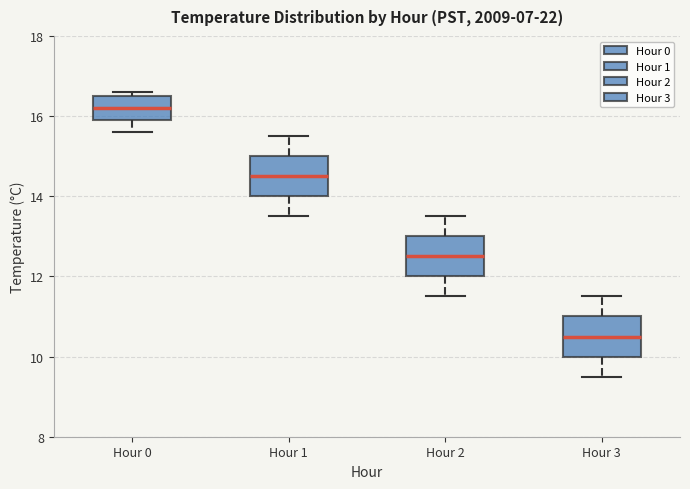

Reading left to right, read every box against the y-axis: the position of its median line, the range the box covers, and the ends of its whiskers. The values are not printed on the chart, so give them approximately, as read against the axis.

Hour 0: median 16.2, box 16.0 to 16.6, whiskers 15.6 to 16.6 (just above the box's upper edge)
Hour 1: median 14.6, box 14.0 to 15.0, whiskers 13.6 to 15.6
Hour 2: median 12.6, box 12.0 to 13.0, whiskers 11.6 to 13.6
Hour 3: median 10.6, box 10.0 to 11.0, whiskers 9.6 to 11.6